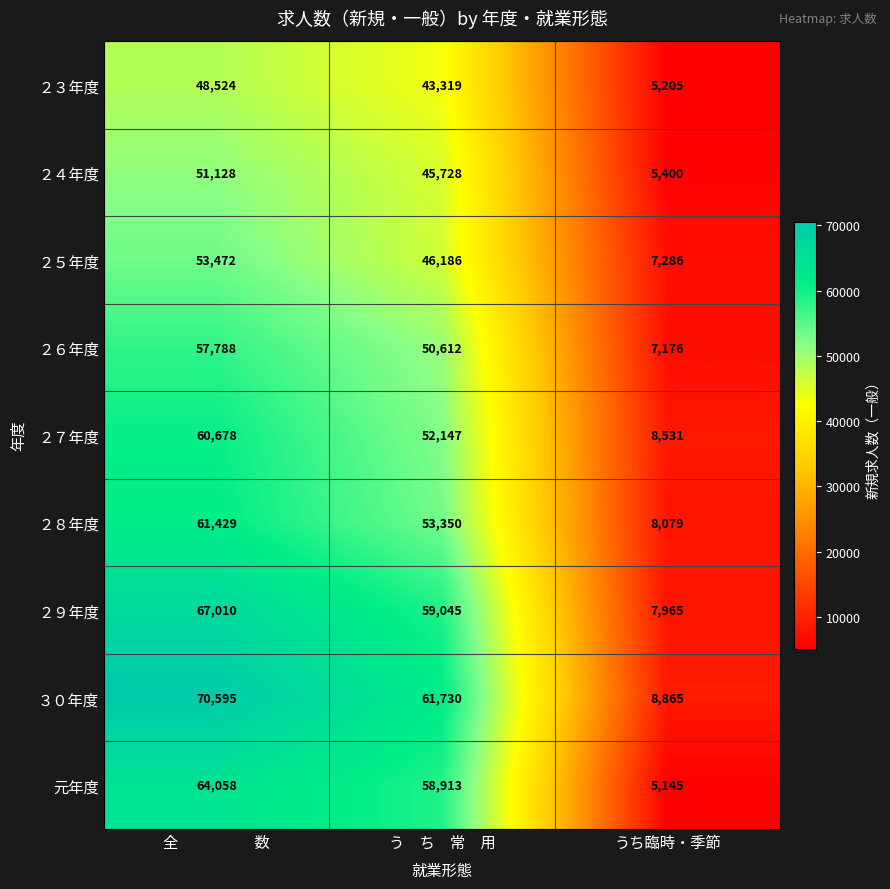

How many categories are shown in the chart?

3